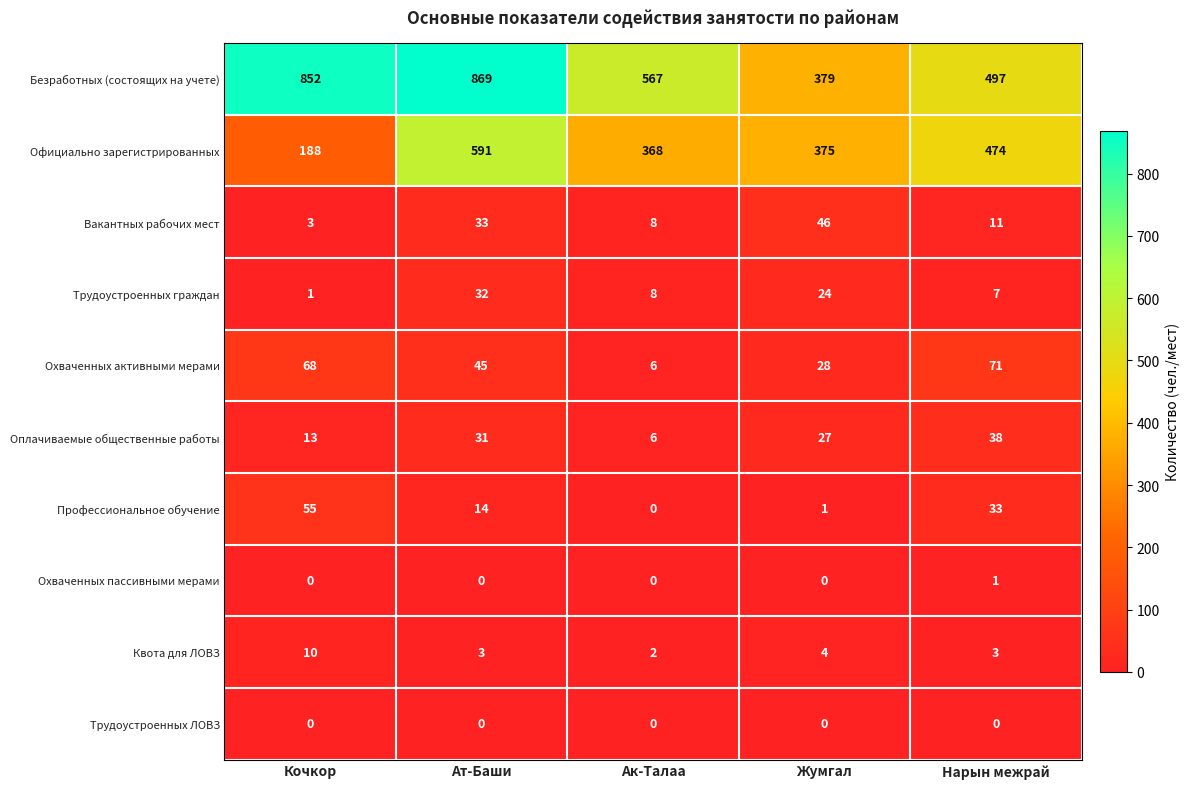

Which series has the largest total across all categories?

Безработных (состоящих на учете)